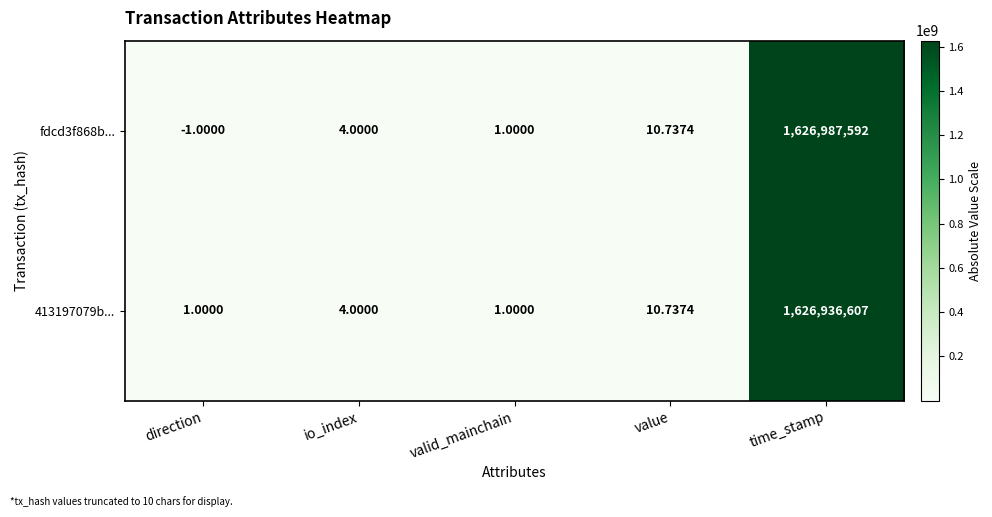

At which label is 413197079b... closest to 813468304?

value